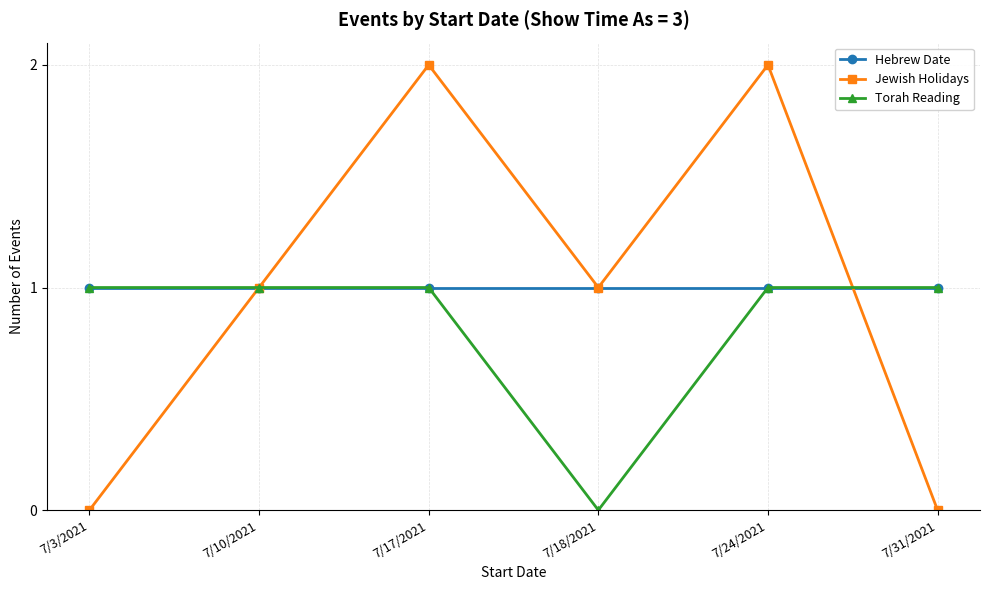

The Hebrew Date series shows 1 at 7/3/2021. True or false?

True